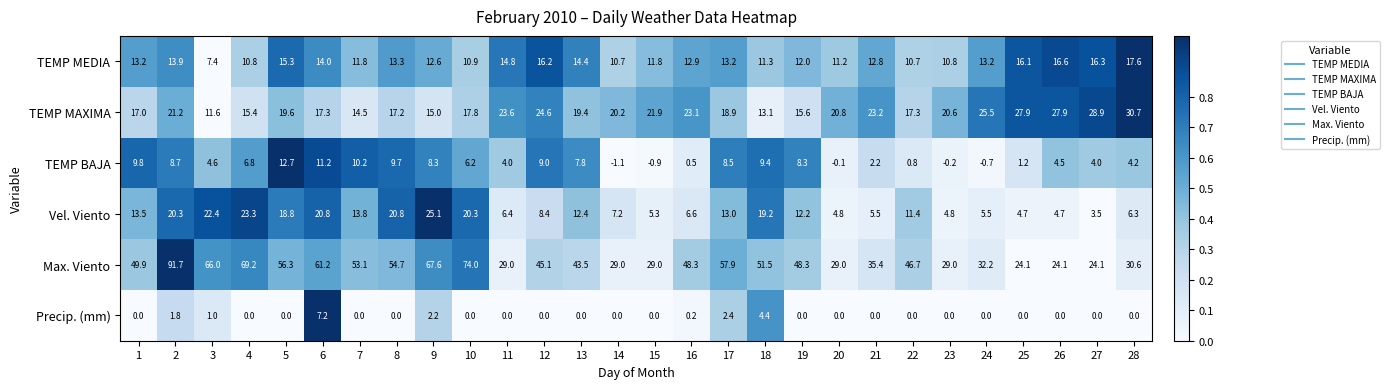

What is the difference between the maximum and second lowest values in the Max. Viento series?

67.6